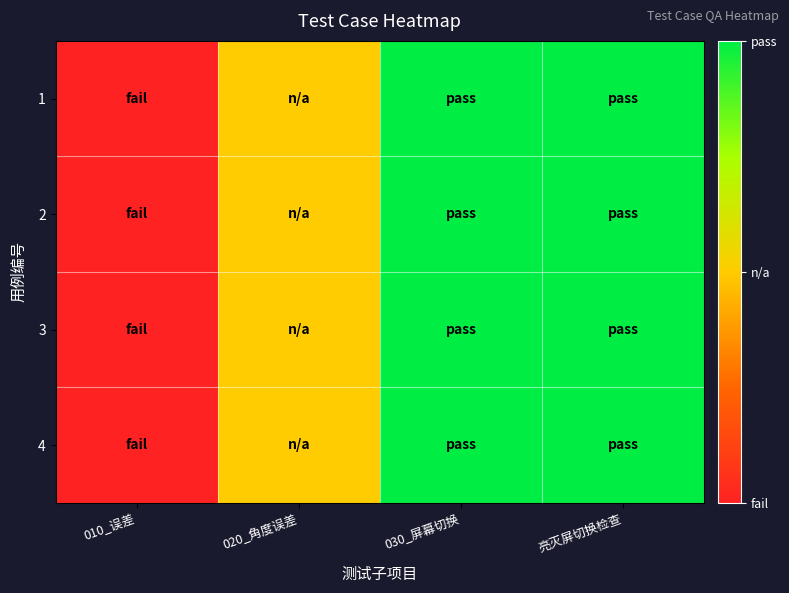

Reading left to right, extract all data points from this chart.

1: 010_误差=0.0	020_角度误差=0.5	030_屏幕切换=1.0	亮灭屏切换检查=1.0
2: 010_误差=0.0	020_角度误差=0.5	030_屏幕切换=1.0	亮灭屏切换检查=1.0
3: 010_误差=0.0	020_角度误差=0.5	030_屏幕切换=1.0	亮灭屏切换检查=1.0
4: 010_误差=0.0	020_角度误差=0.5	030_屏幕切换=1.0	亮灭屏切换检查=1.0